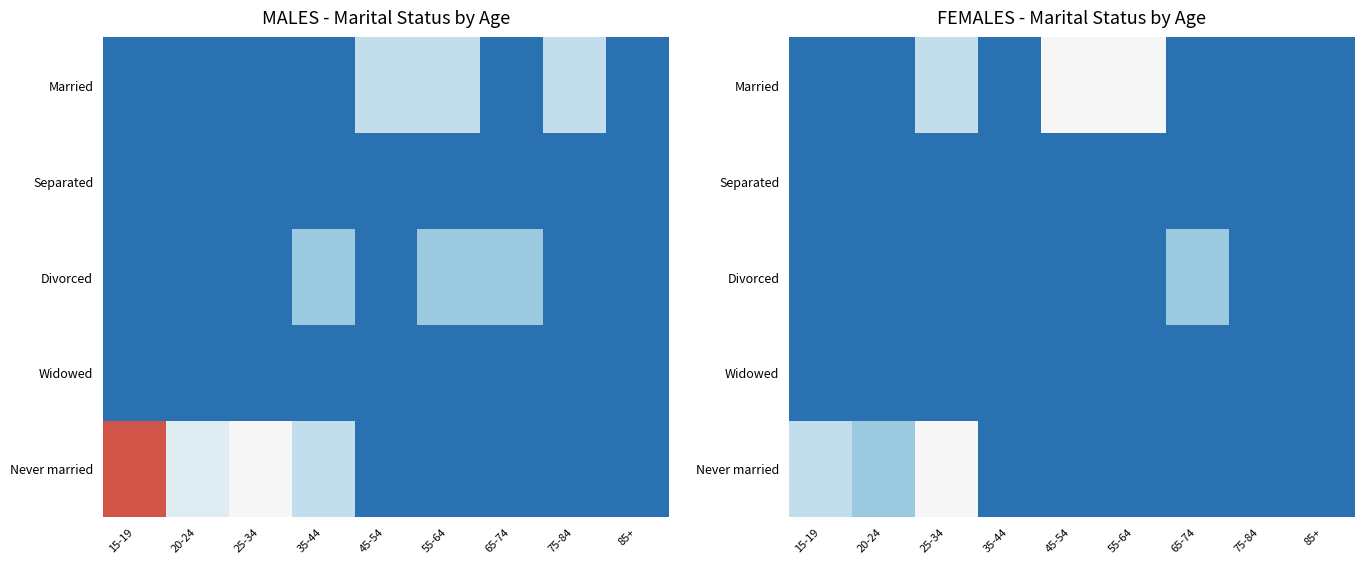

At how many categories does at least one series exceed 1?

6